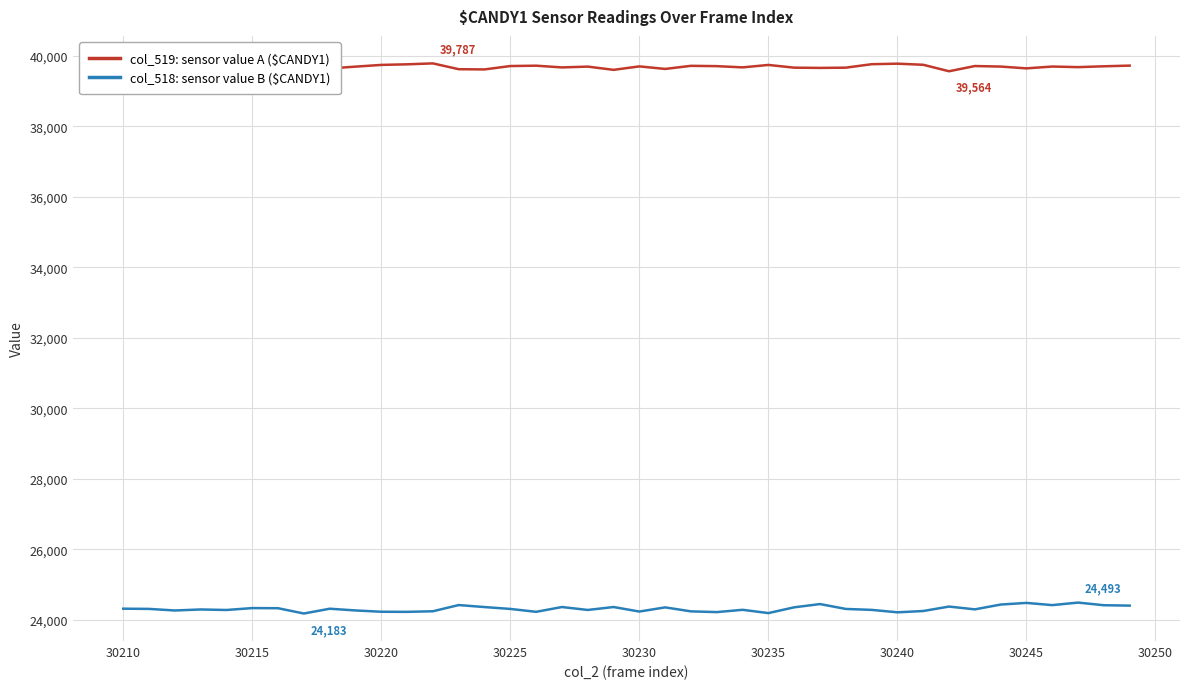

What is the greatest value displayed?

39787